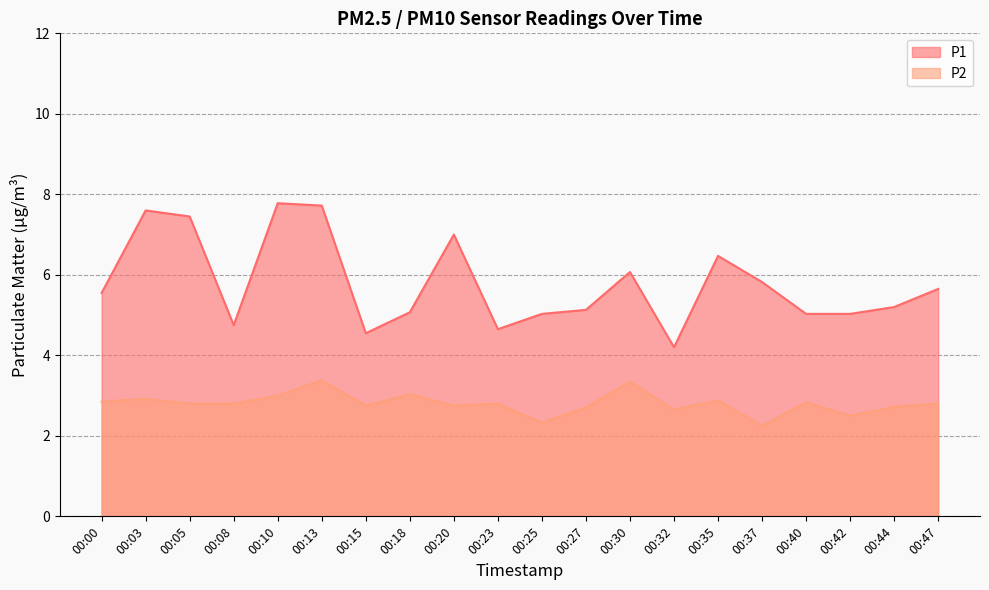

How many lines are shown in the chart?

2